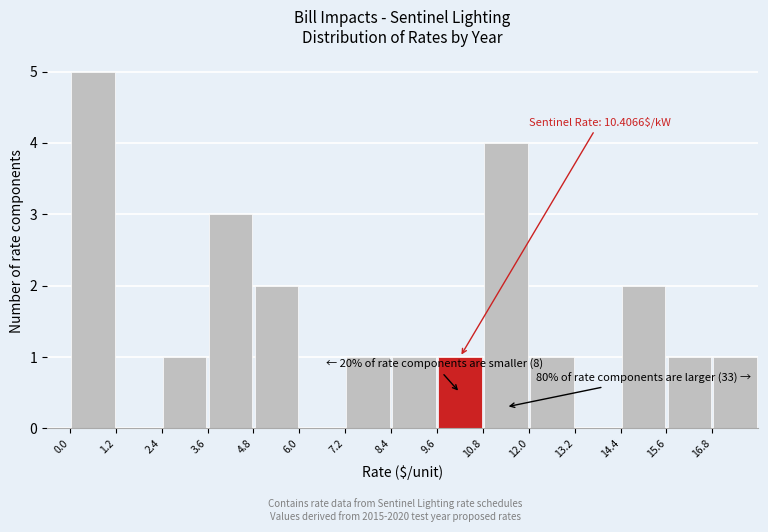

Over which range of the x-axis is the bar tallest?

0.0 to 1.2